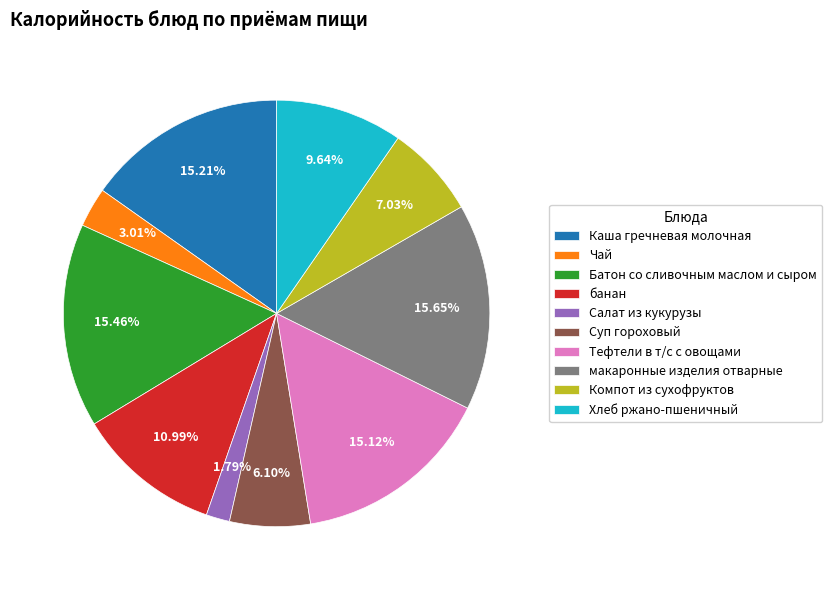

To the nearest percent, what percentage of the pie is банан?

11%